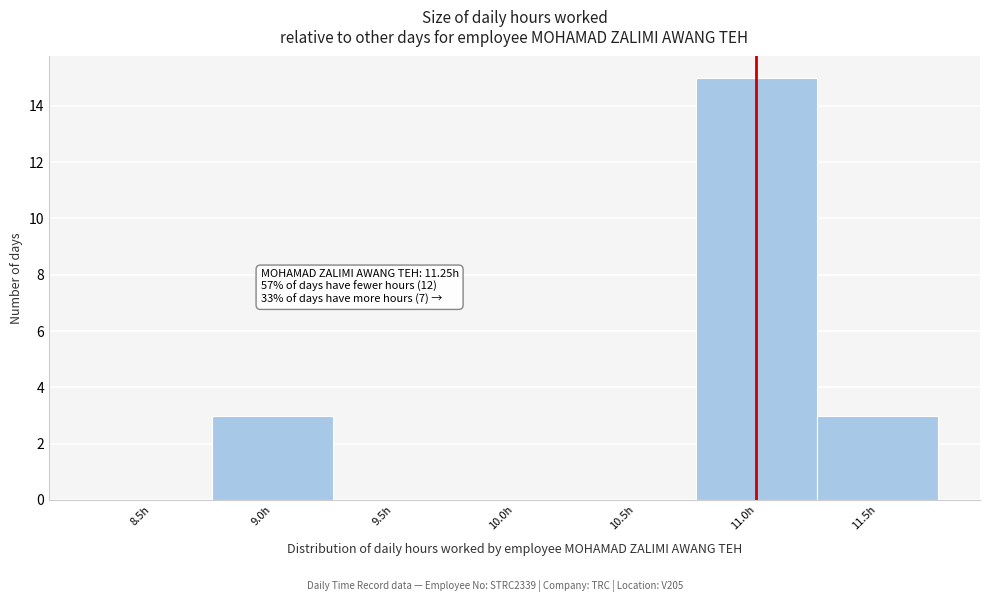

Reading left to right, list all the values displayed in this chart.

8.5h=0	9.0h=3	9.5h=0	10.0h=0	10.5h=0	11.0h=15	11.5h=3